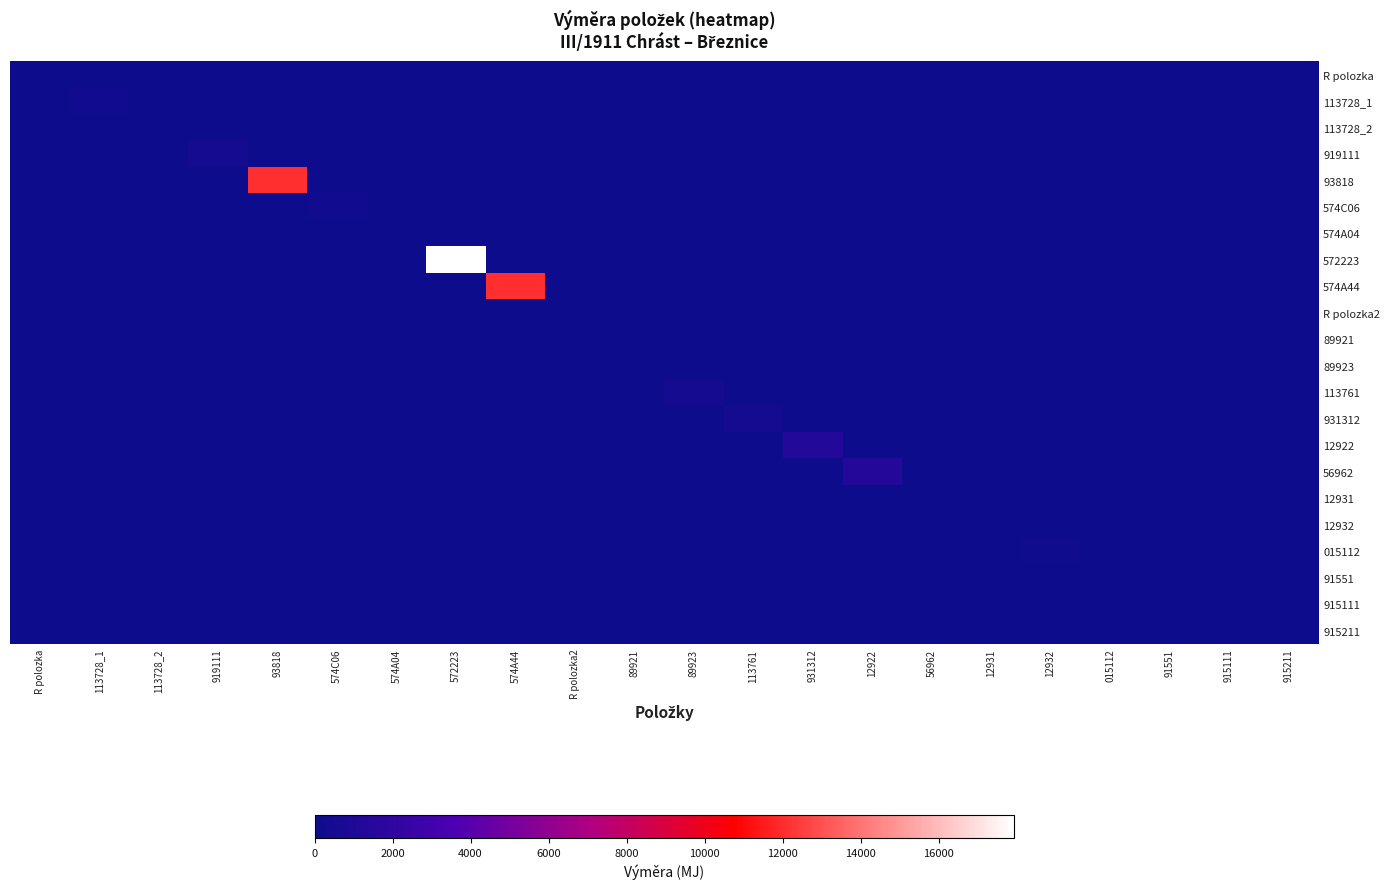

What is the spread (max minus min) of values at 12932?

150